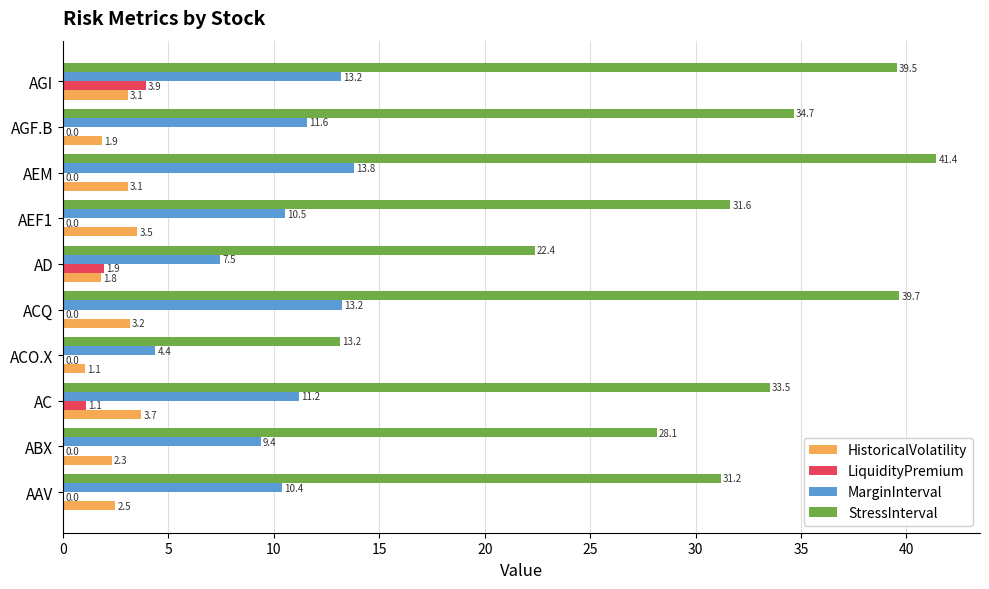

What are all the series names shown in the legend?

HistoricalVolatility, LiquidityPremium, MarginInterval, StressInterval